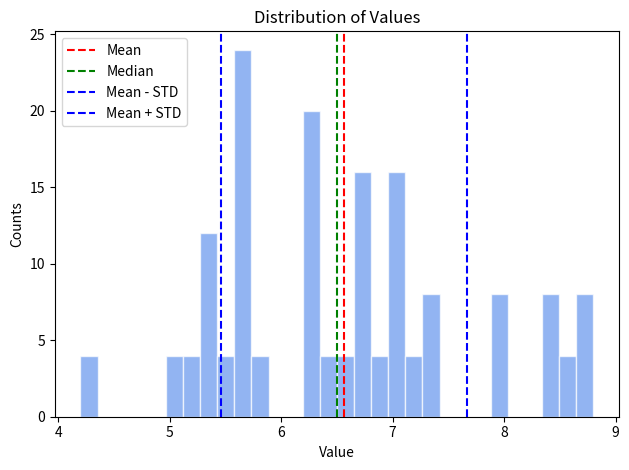

Around what value on the x-axis is the tallest bar? Give the approximate position of its centre, as read against the axis.

5.7